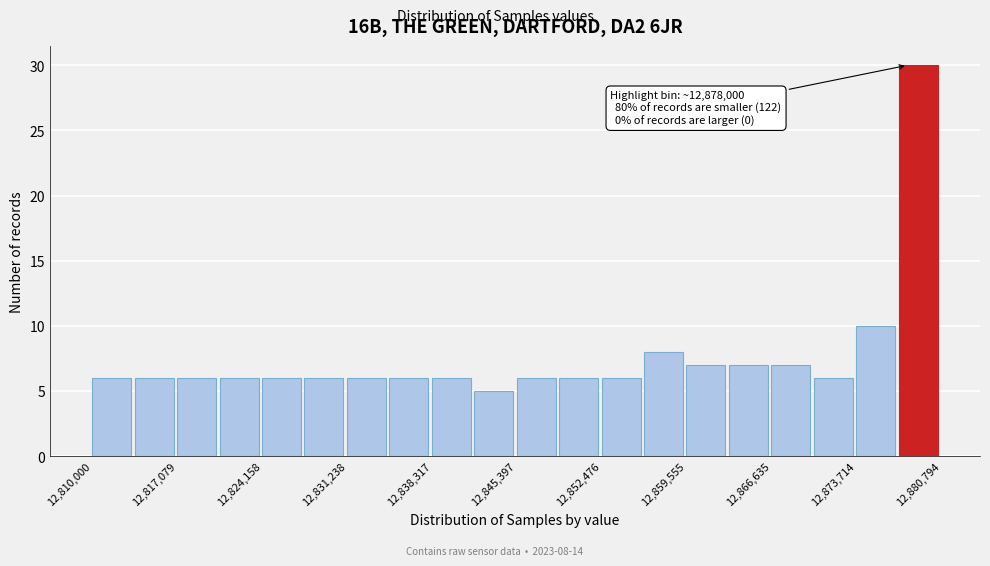

Read against the x-axis, roughly where is the centre of the tallest bar?

12879000